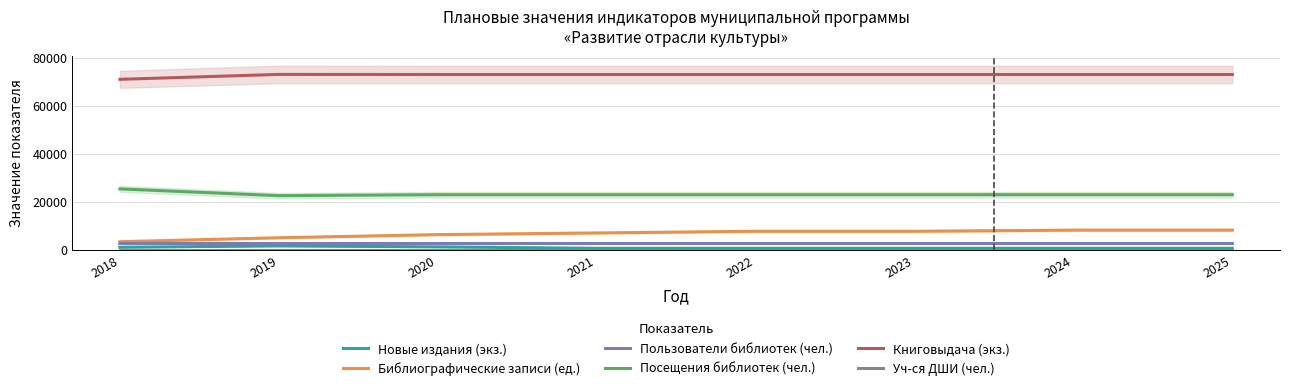

How many values in the Пользователи библиотек (чел.) series exceed 2700?

2